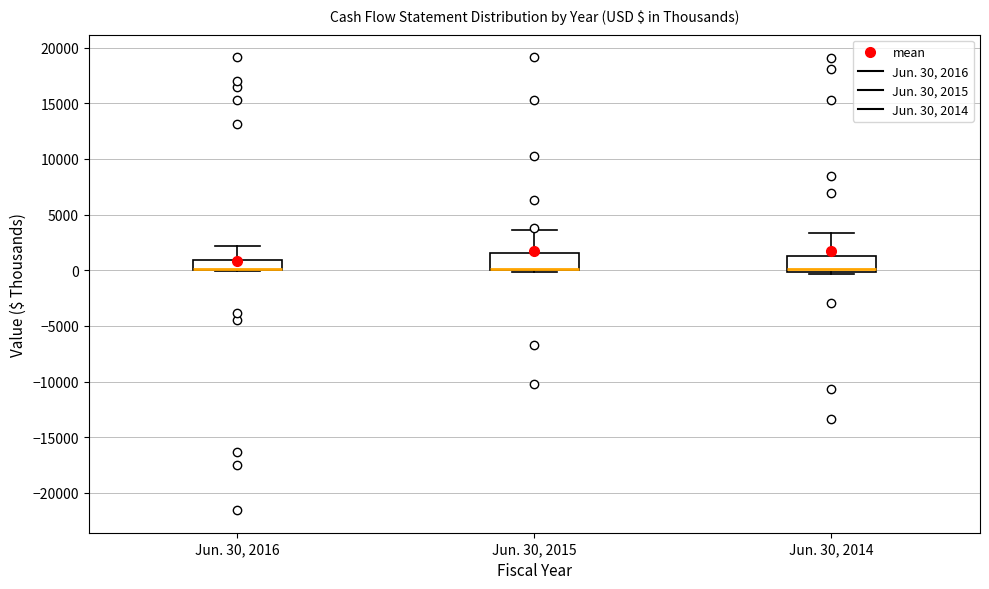

Reading left to right, transcribe this box plot: for each box, give where its median line is, the range the box spans, and where its two whiskers end, as read against the y-axis. The values are not printed on the chart, so give them approximately, as read against the axis.

Jun. 30, 2016: median 0 (drawn on the box's lower edge), box 0 to 1000, whiskers 0 to 2000
Jun. 30, 2015: median 0 (drawn on the box's lower edge), box 0 to 1500, whiskers 0 (just below the box's lower edge) to 3500
Jun. 30, 2014: median 0 (just above the box's lower edge), box 0 to 1500, whiskers -500 to 3500